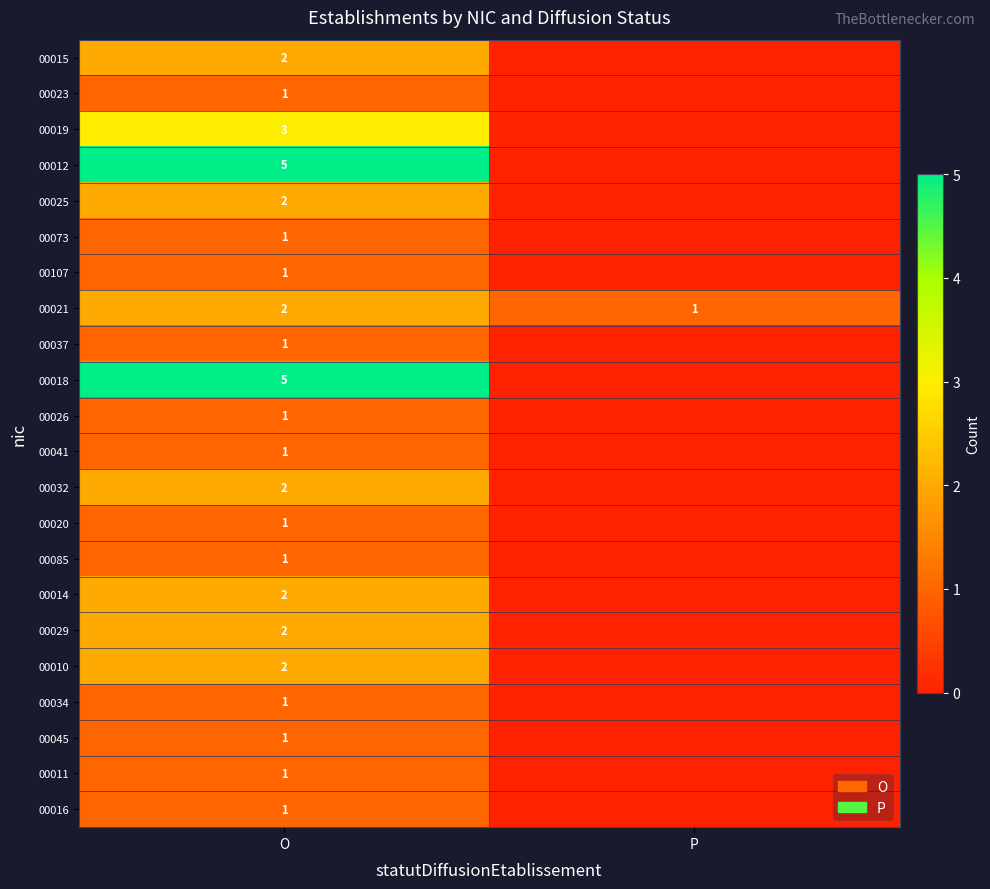

True or false: row_3 has a value of 2 at O.

False